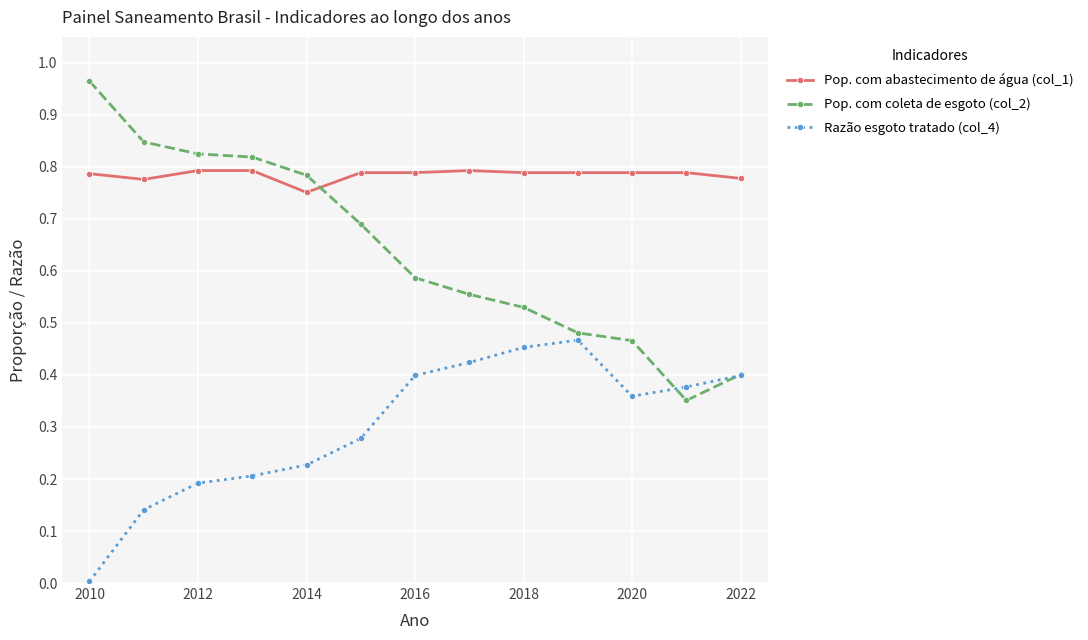

How many Pop. com abastecimento de água (col_1) values are between 0 and 1?

13